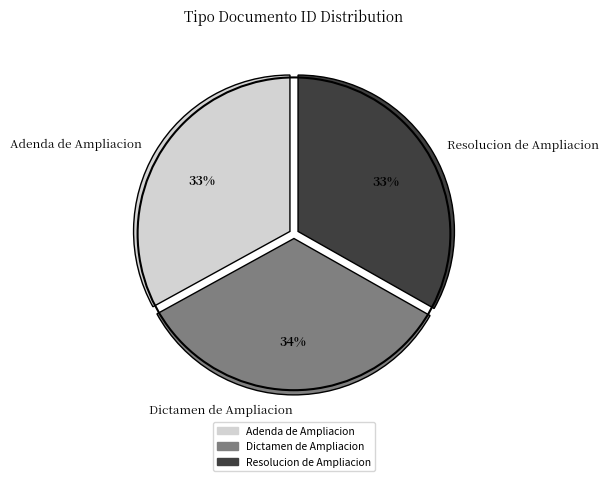

Count the number of slices in the pie.

3